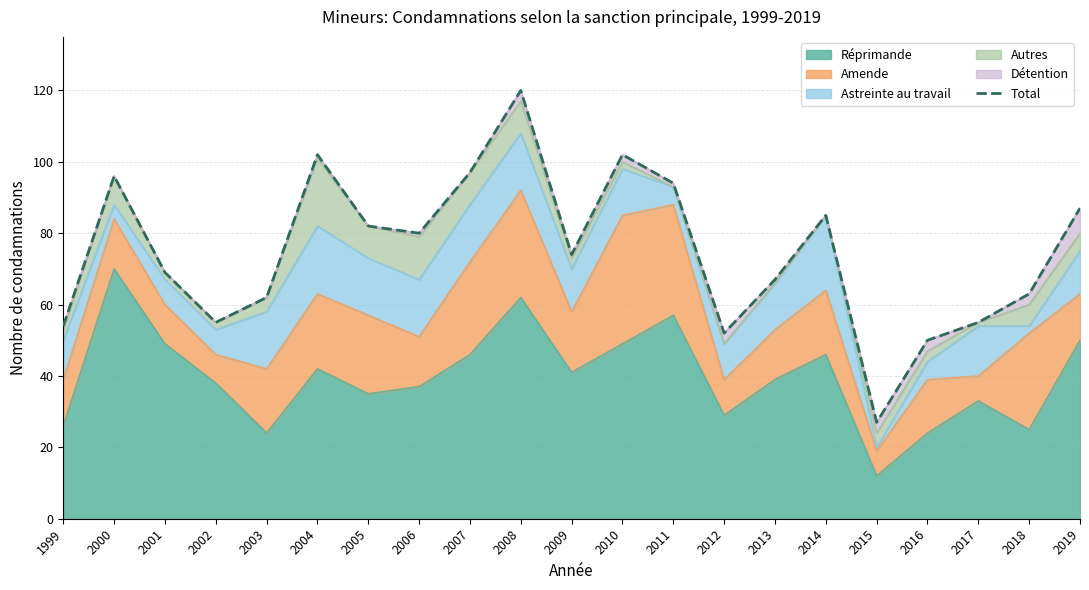

Approximately how many times larger is the value at 2017 compared to 2012?

1.1